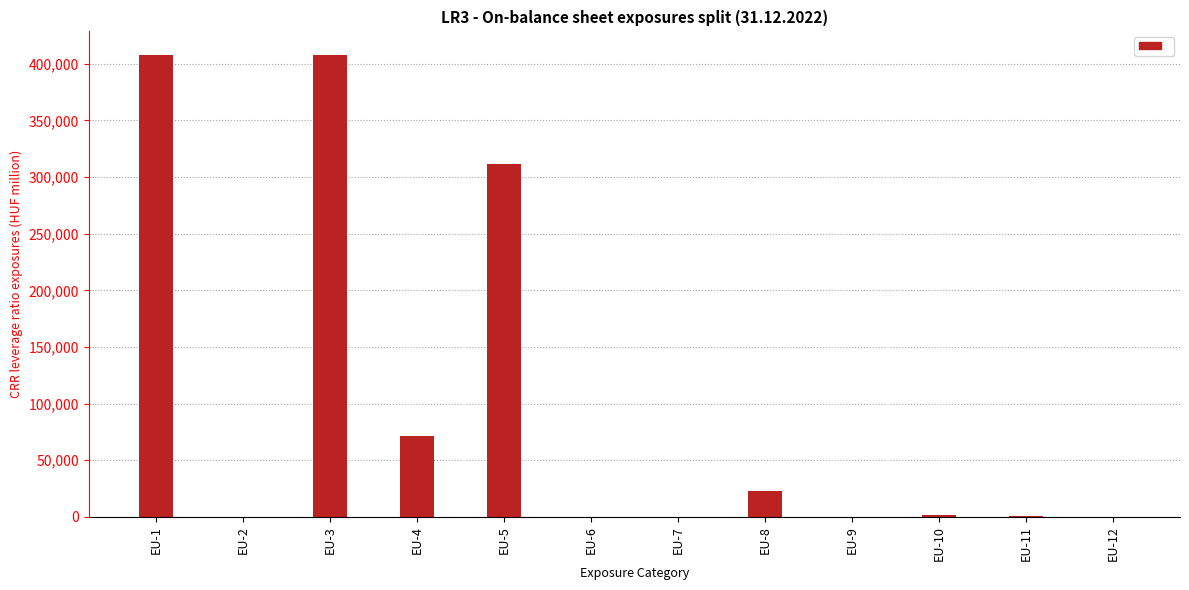

Between EU-8 and EU-11, which is larger?

EU-8